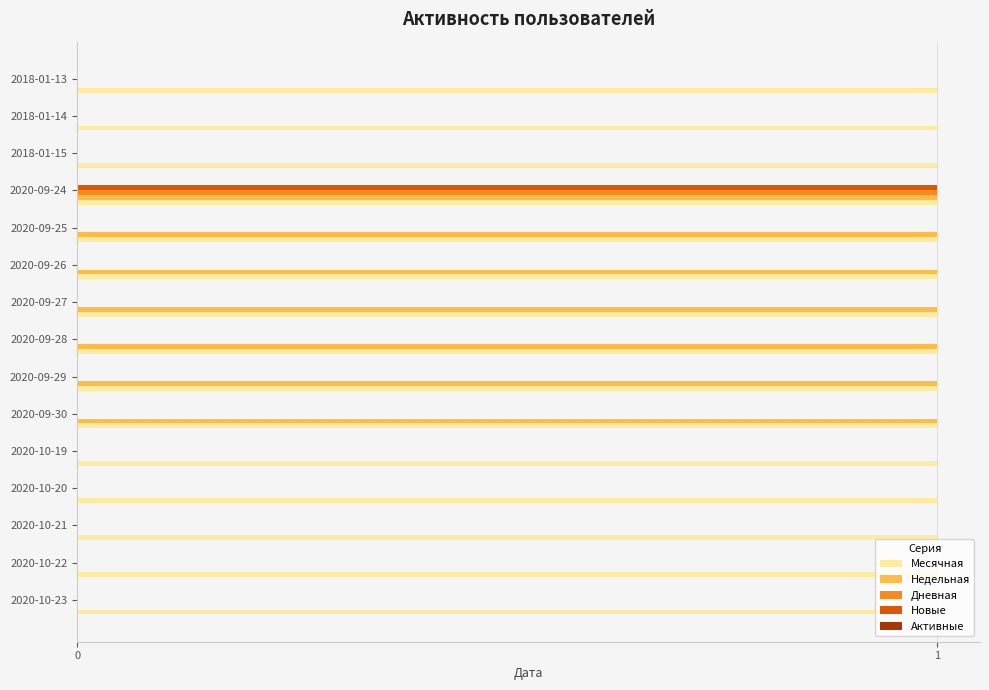

At which category is the sum across all series the highest?

2020-09-24